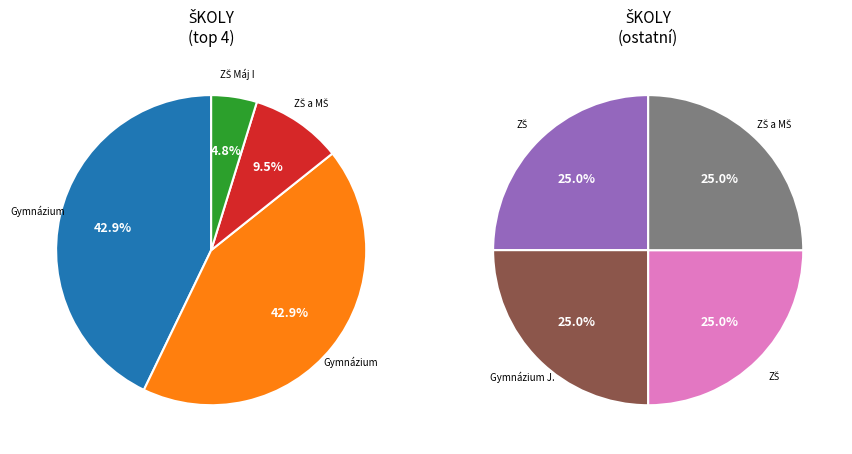

Rank the categories by value from highest to lowest.

Gymnázium, Jírovcova 8, Gymnázium, Česká 64, ZŠ a MŠ, Na Vyhlídce 16, ZŠ Máj I, ZŠ, Nerudova 9, Gymnázium J. V. Jirsíka, ZŠ, Karla Čapka 800, ZŠ a MŠ, Nová 611